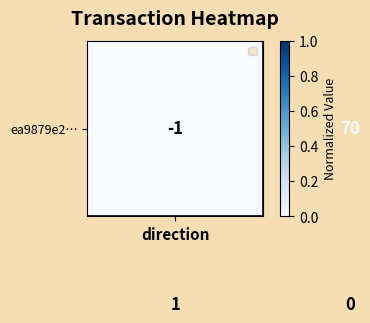

What is the maximum value shown in the chart?

70